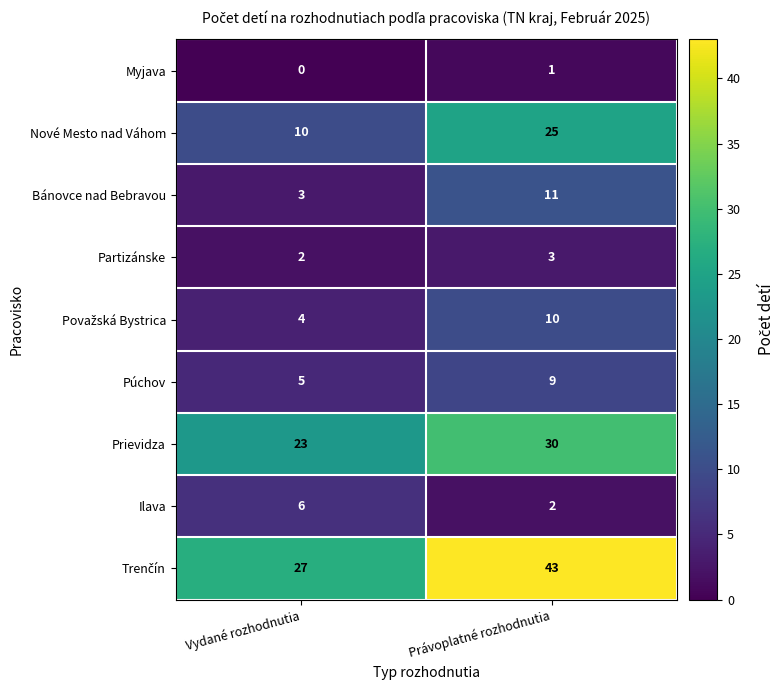

Where is Prievidza nearest to the value 26?

Vydané rozhodnutia